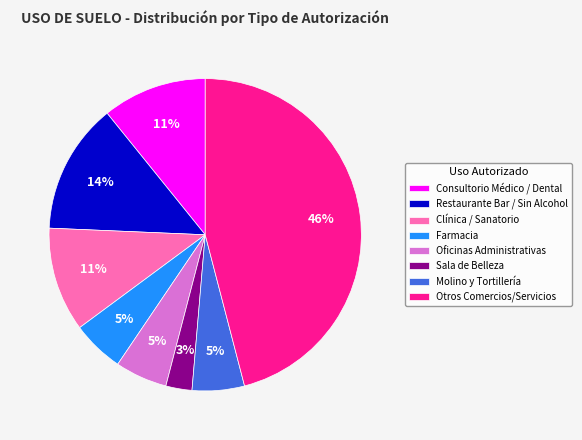

To the nearest percent, what is the difference between the largest and smallest slice percentages?

43%